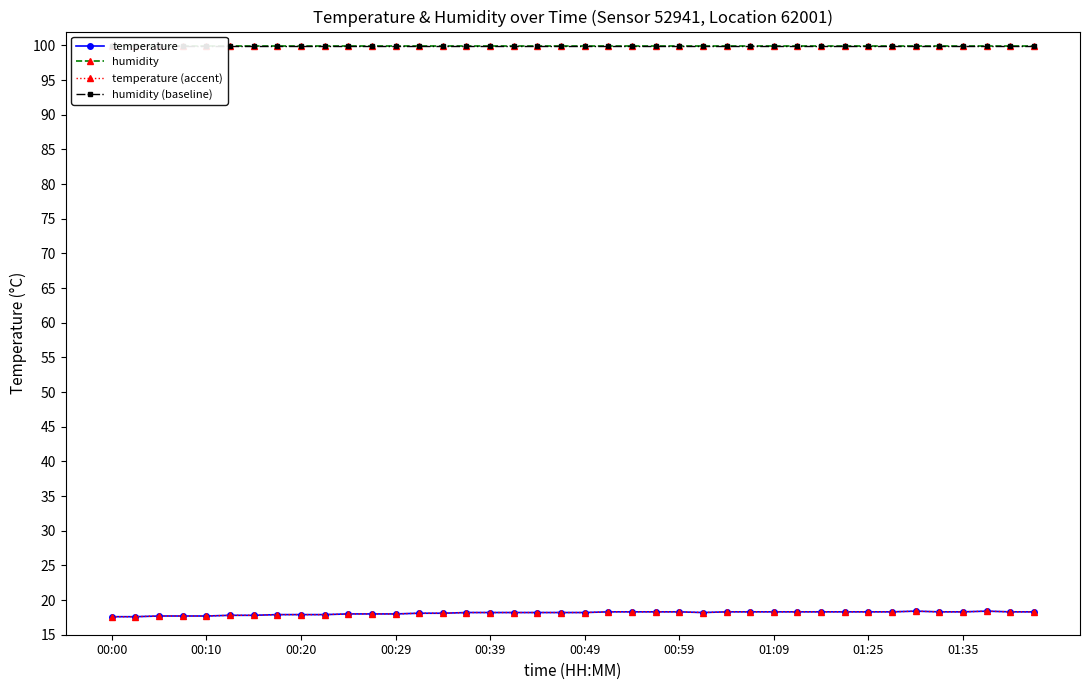

True or false: temperature (accent) has a value of 29.0 at 31.

False